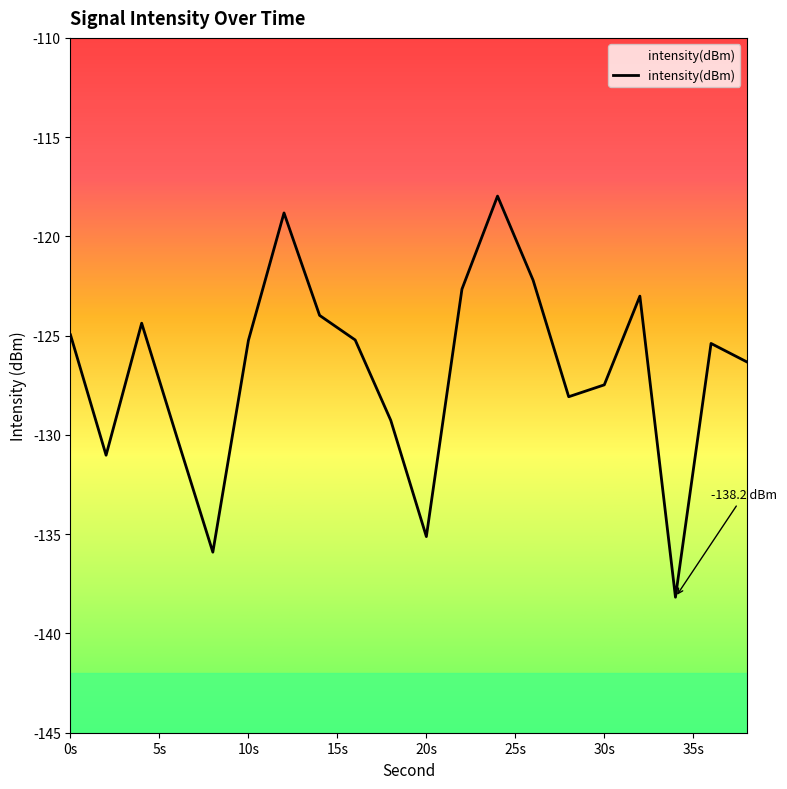

True or false: the data has more than 2 interior local peaks.

True